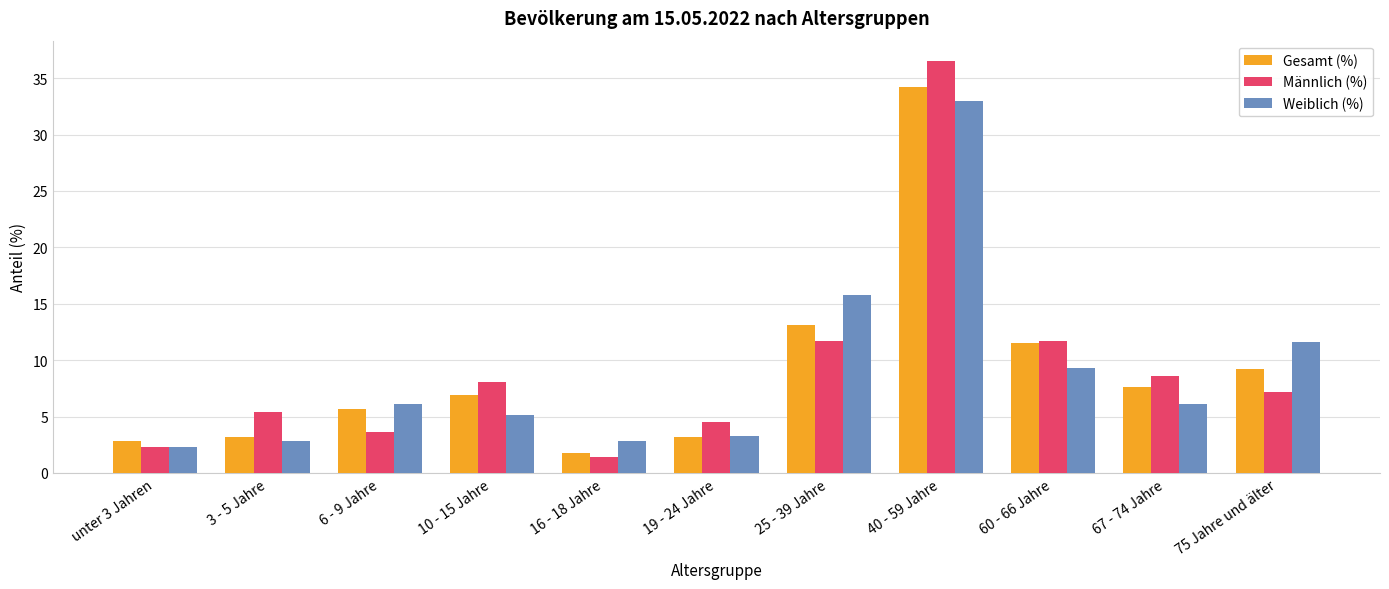

At which label is Gesamt (%) closest to 18?

25 - 39 Jahre